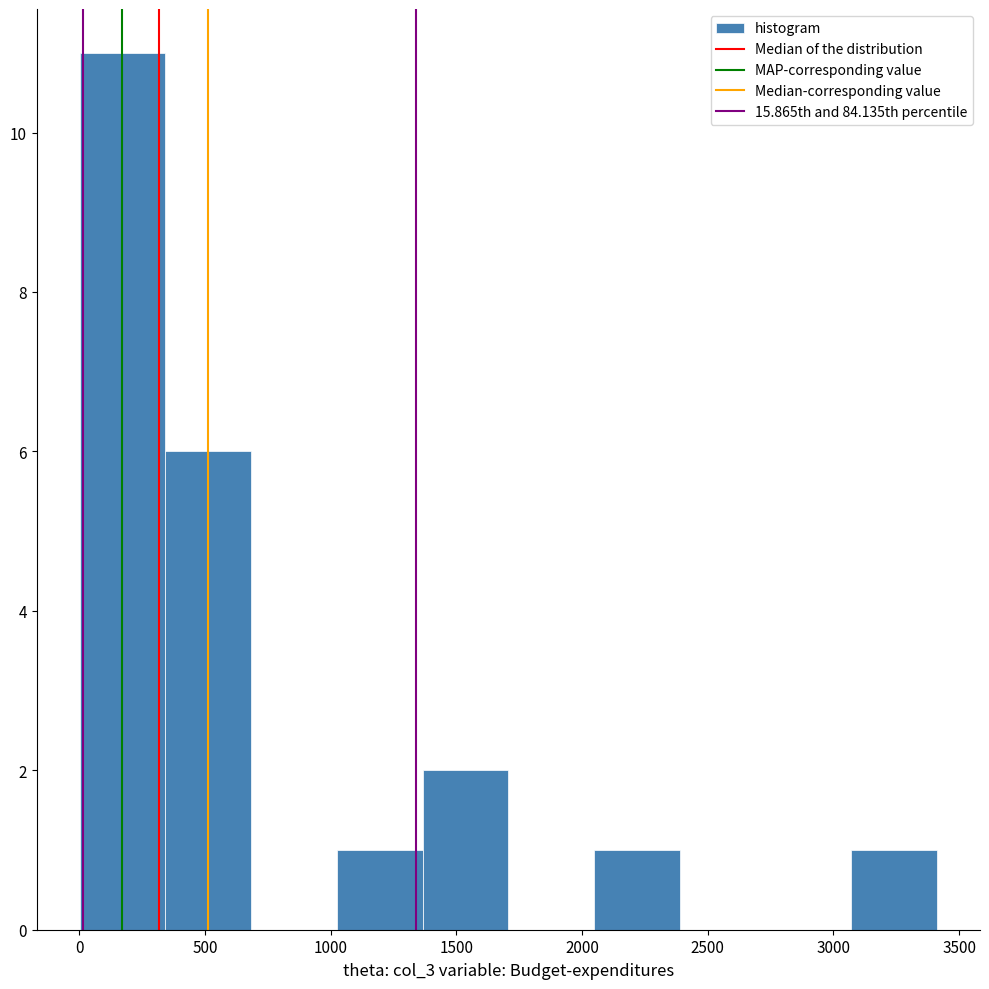

Which range on the x-axis has the tallest bar?

0 to 350